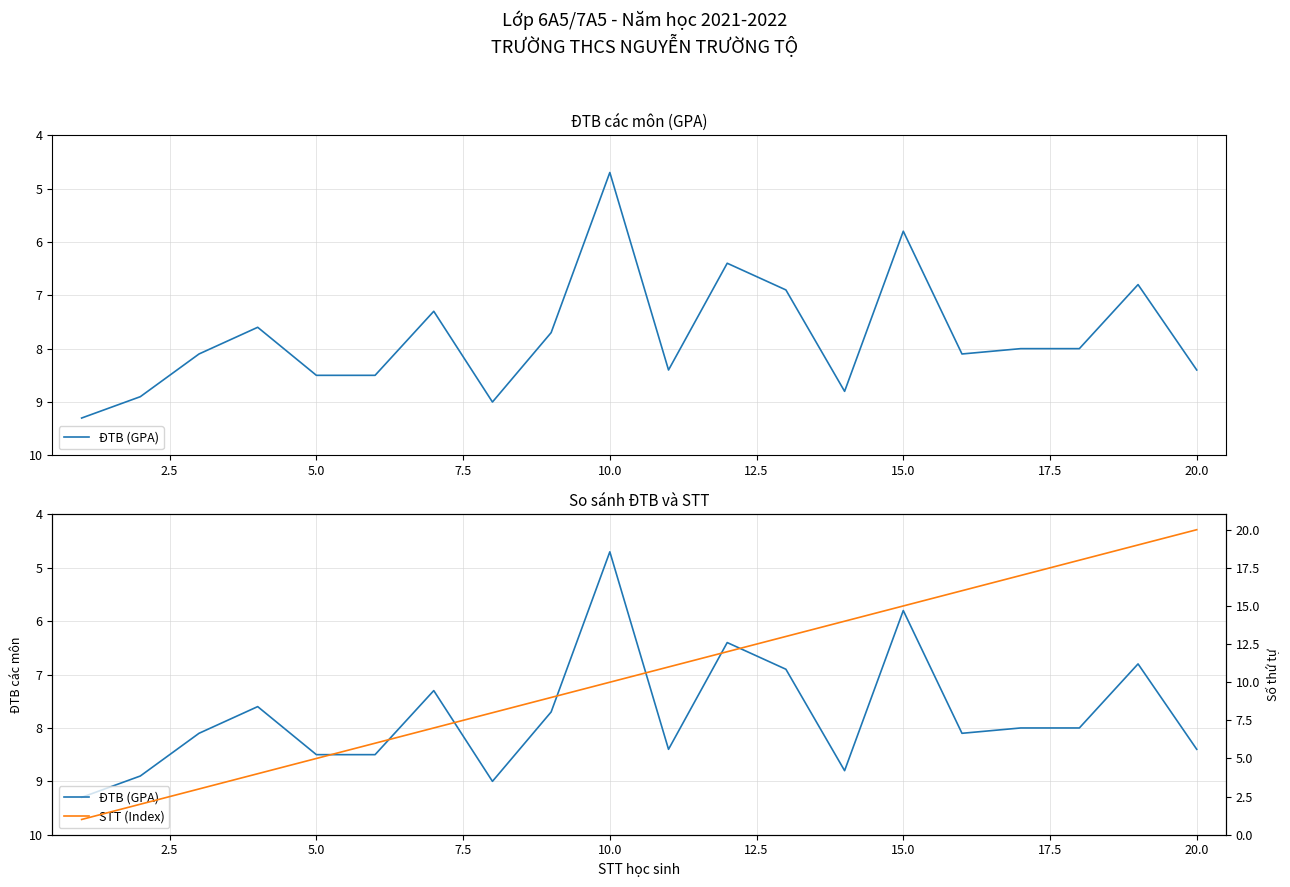

Reading right to left, transcribe all the data shown in this chart.

ĐTB (GPA): 8.4	6.8	8.0	8.0	8.1	5.8	8.8	6.9	6.4	8.4	4.7	7.7	9.0	7.3	8.5	8.5	7.6	8.1	8.9	9.3
STT (Index): 20.0	19.0	18.0	17.0	16.0	15.0	14.0	13.0	12.0	11.0	10.0	9.0	8.0	7.0	6.0	5.0	4.0	3.0	2.0	1.0